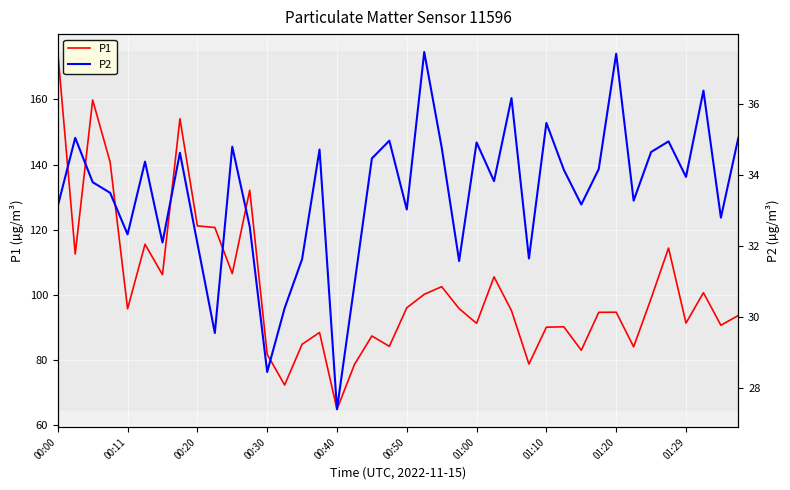

What is the greatest value displayed?

174.5